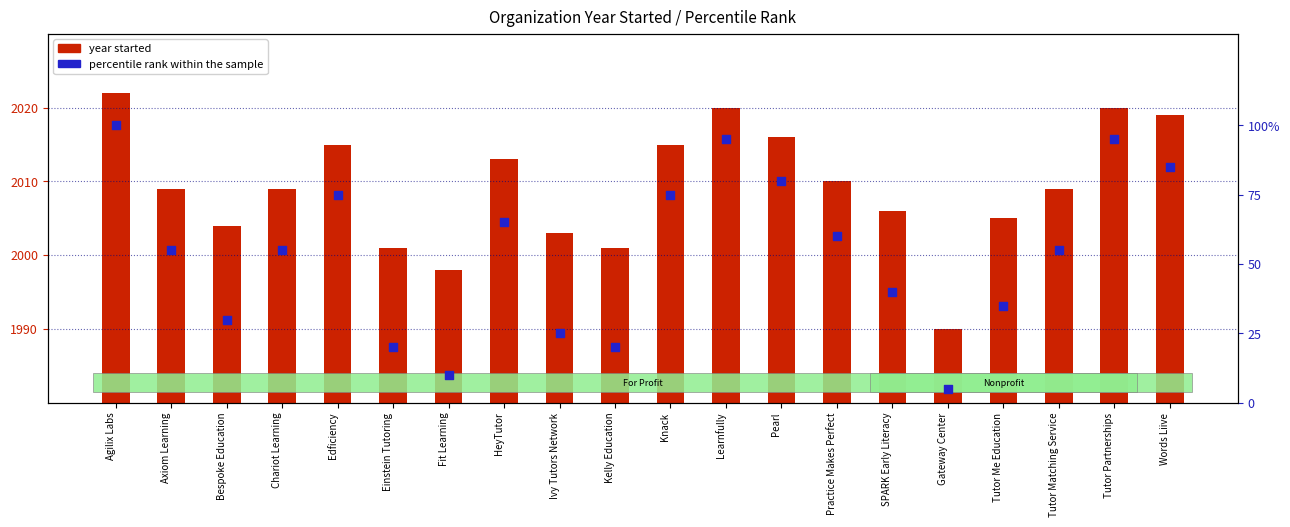

Which series reaches the minimum Y coordinate?

percentile rank within the sample